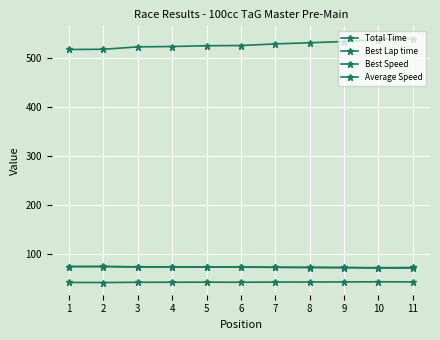

How many interior local peaks does the Best Lap time series have?

2